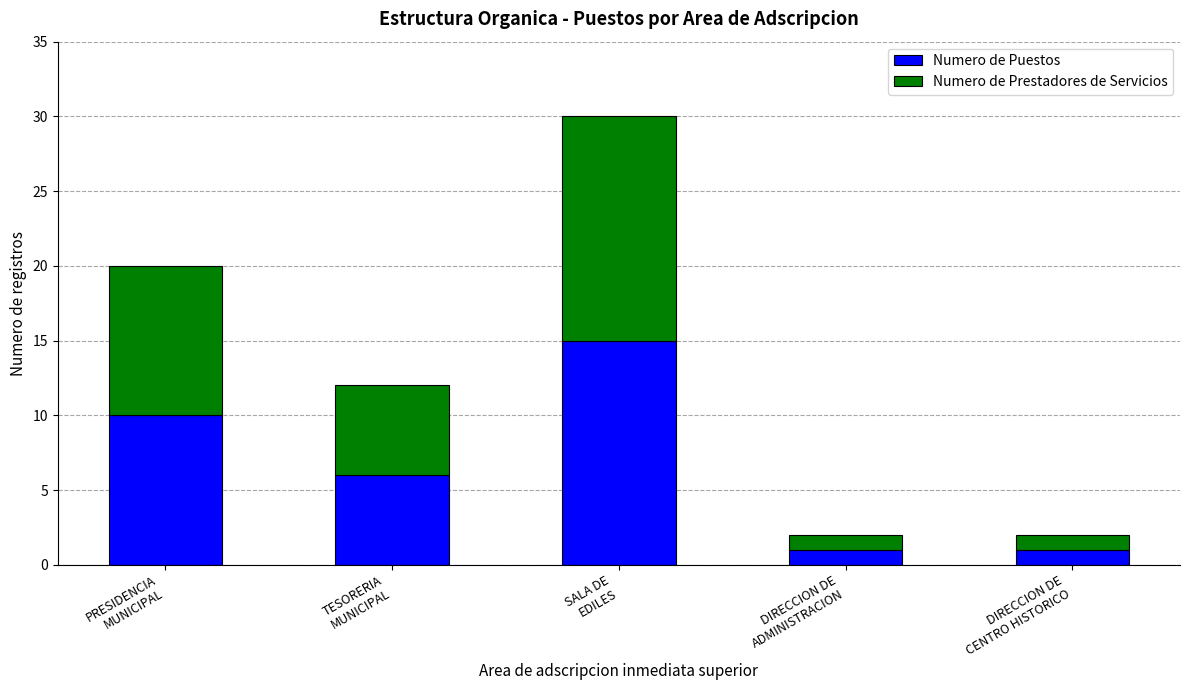

Reading left to right, what are the values for Numero de Puestos?

10	6	15	1	1